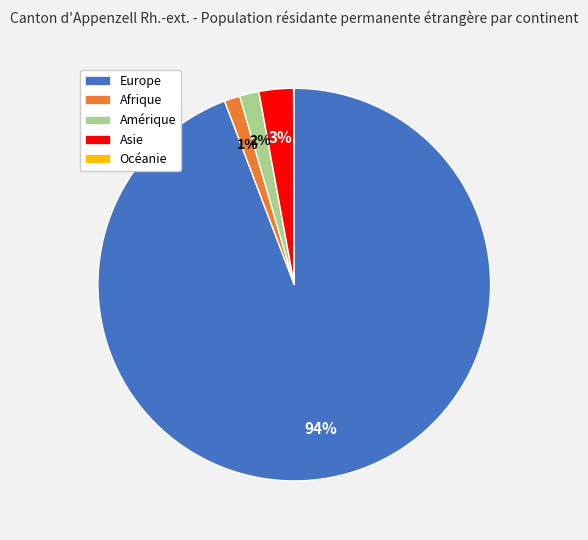

Is it true that Europe is 94% of the pie?

True